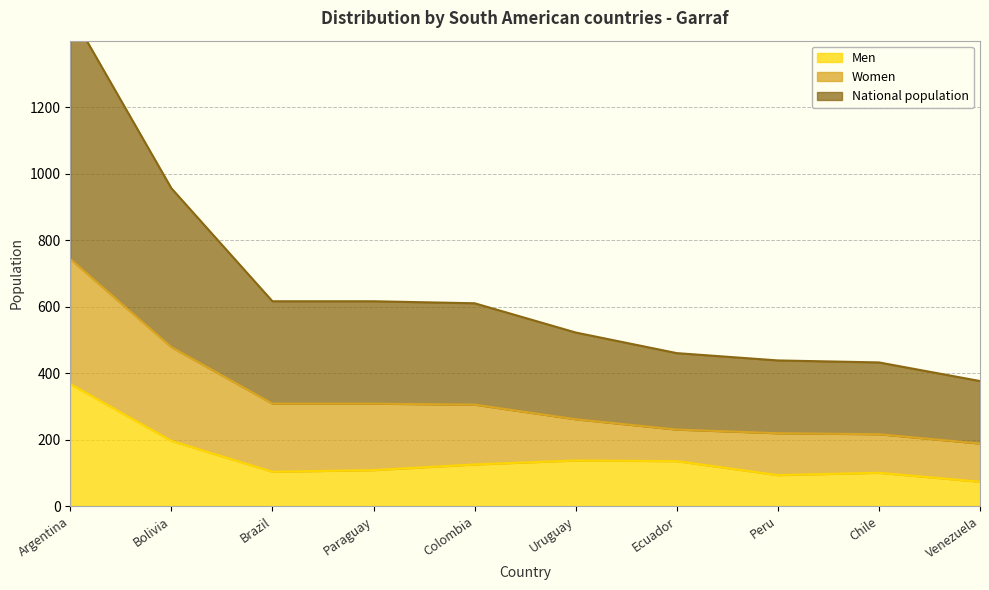

Is it true that National population equals 743 at Argentina?

True